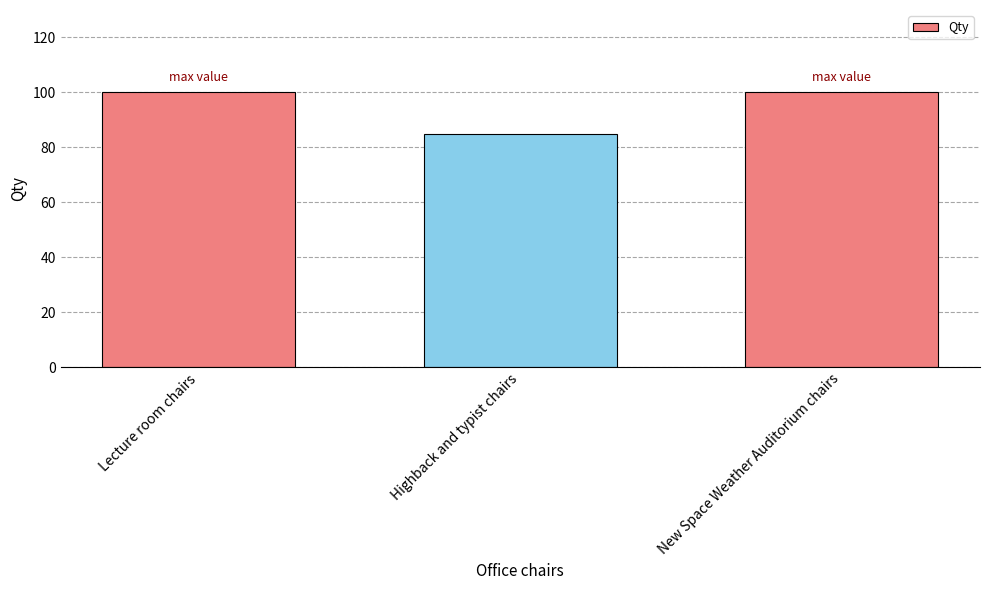

Reading left to right, extract all data points from this chart.

Lecture room chairs=100	Highback and typist chairs=85	New Space Weather Auditorium chairs=100